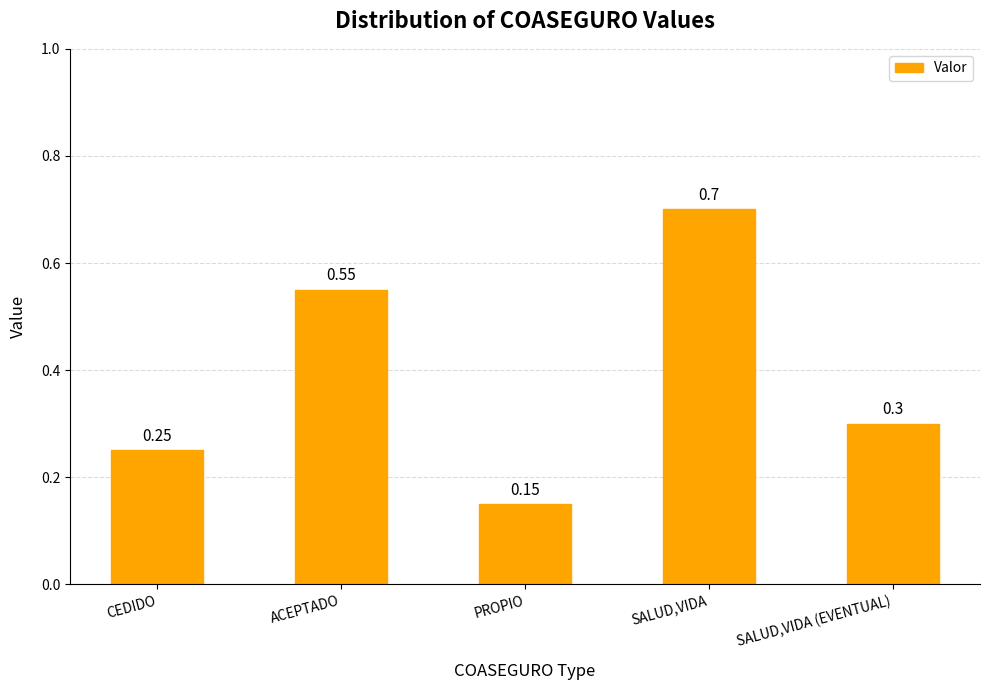

How many bars are there in total?

5